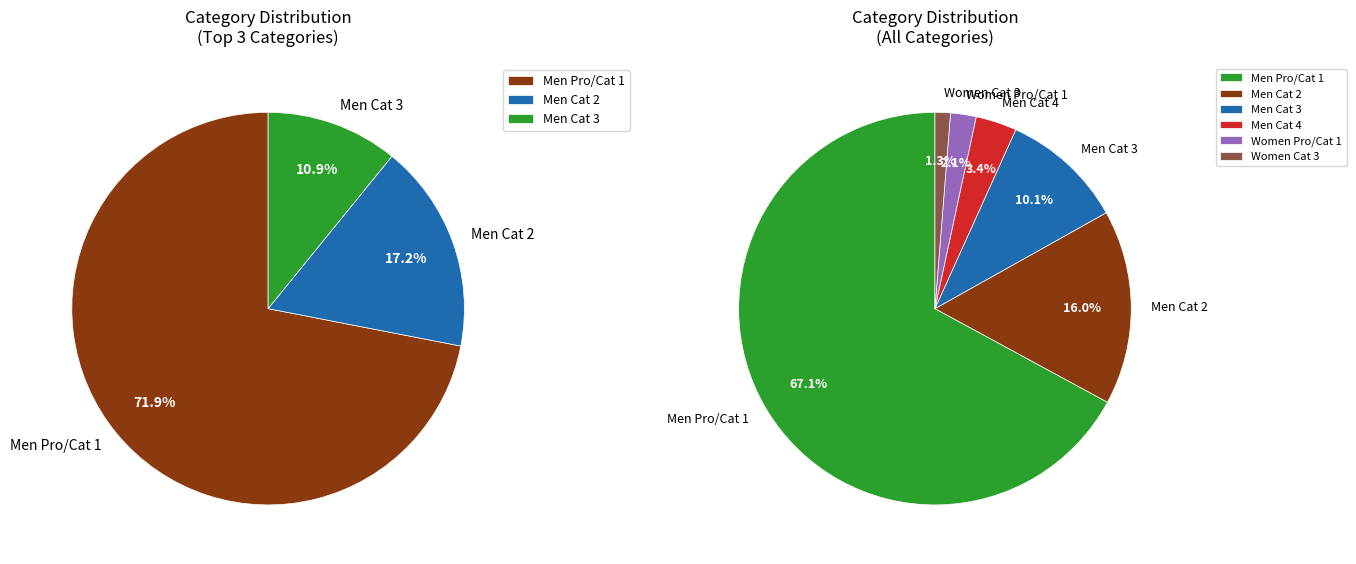

Rank the categories by value from highest to lowest.

Men Pro/Cat 1, Men Cat 2, Men Cat 3, Men Cat 4, Women Pro/Cat 1, Women Cat 3